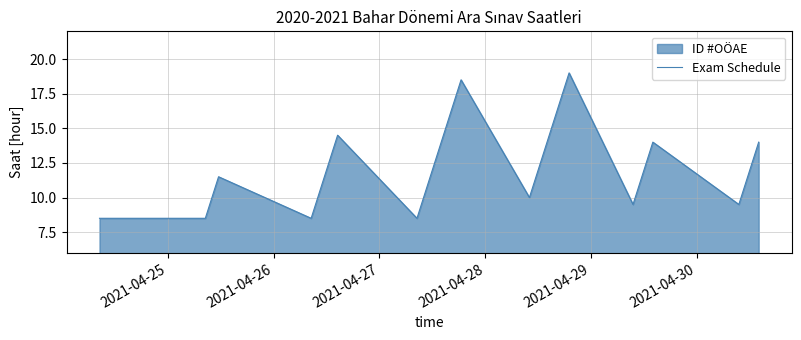

True or false: the data has more than 0 interior local peaks.

True